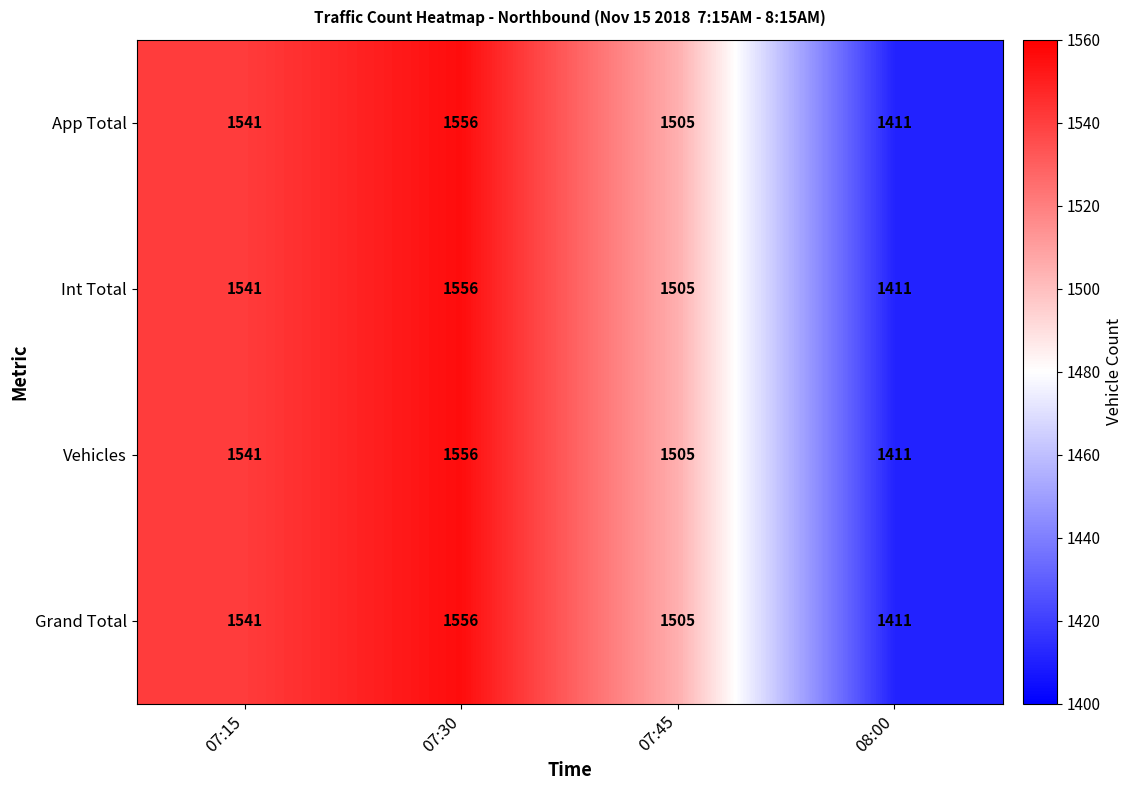

Count the number of categories in the chart.

4